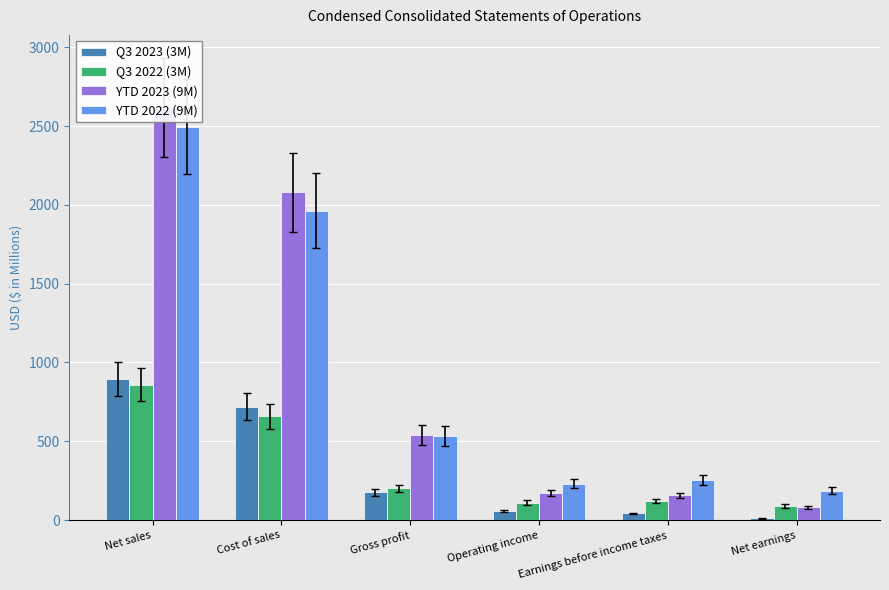

True or false: YTD 2023 (9M) has a value of 156 at Earnings before income taxes.

True